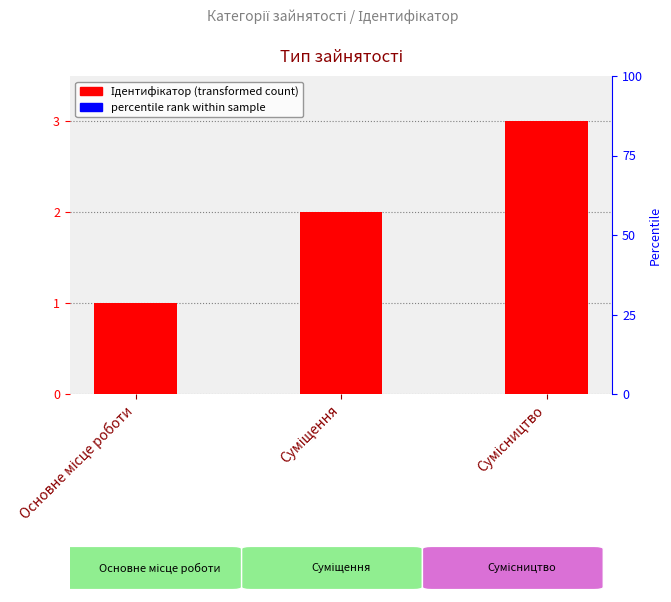

What position from the right is Основне місце роботи?

3